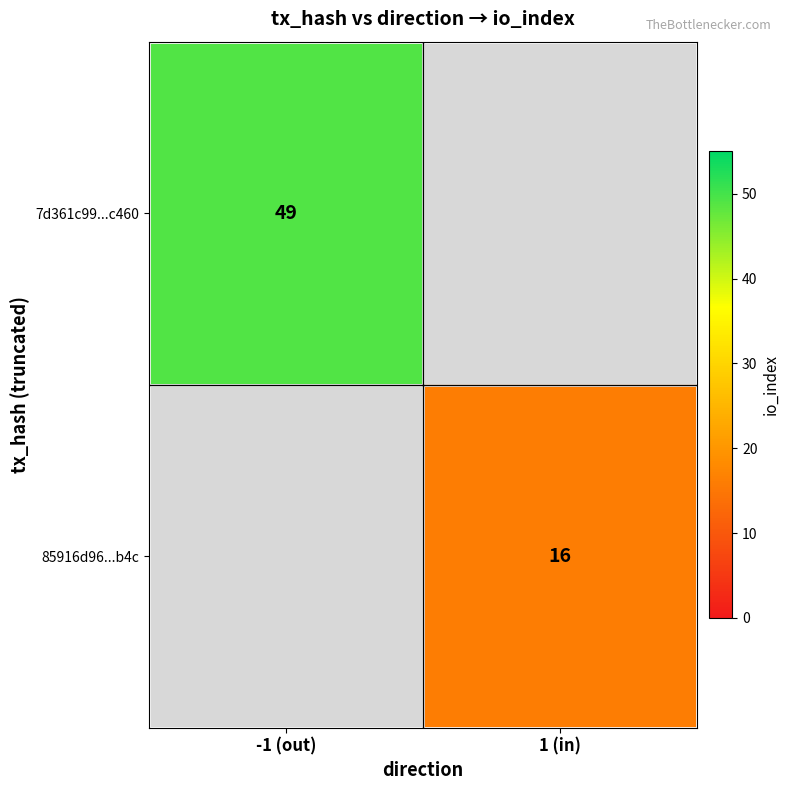

How many categories are shown in the chart?

2